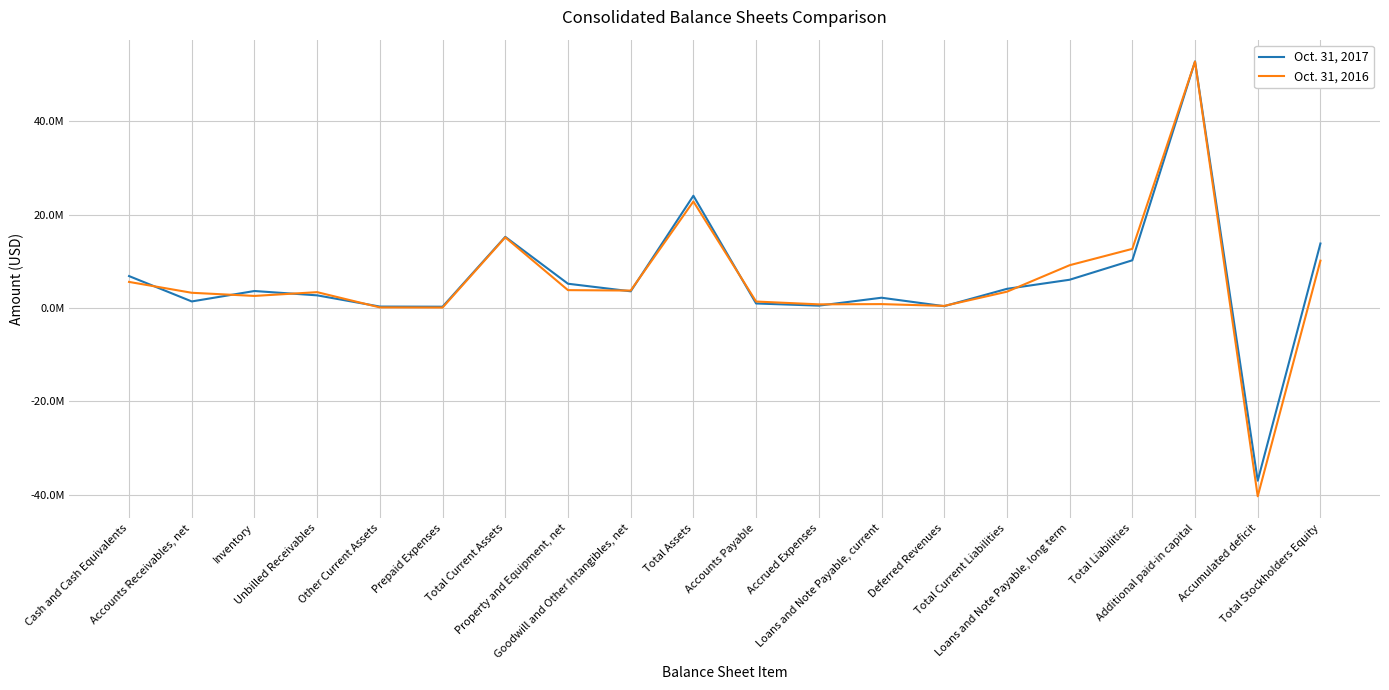

Does the chart have visible grid lines?

Yes